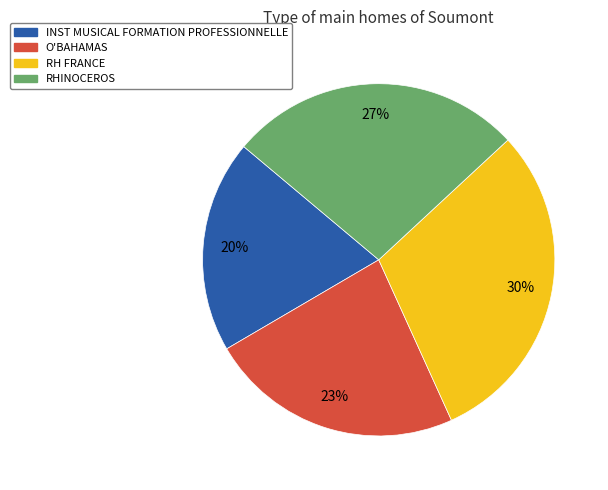

To the nearest percent, what is the average slice percentage?

25%